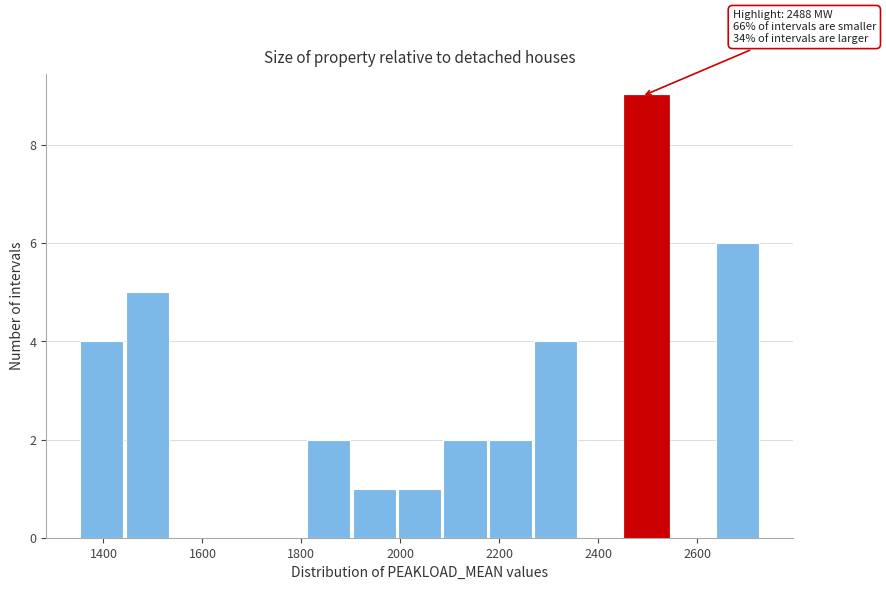

Over which range of the x-axis is the bar tallest?

2460 to 2540